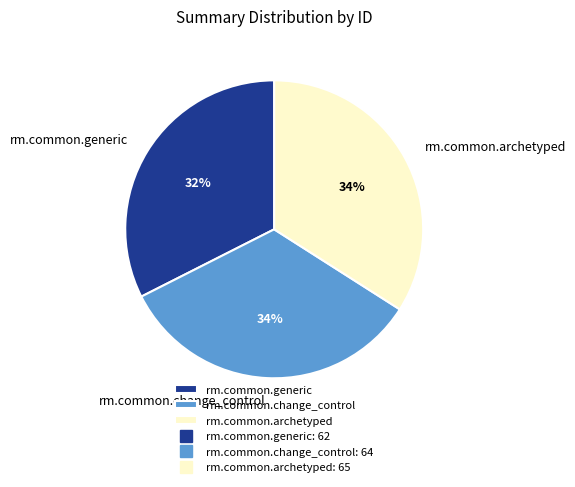

Which has a higher value, rm.common.change_control or rm.common.generic?

rm.common.change_control